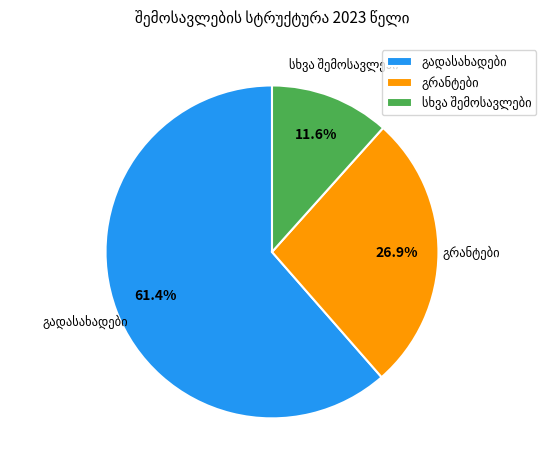

Does any single category account for the majority?

Yes